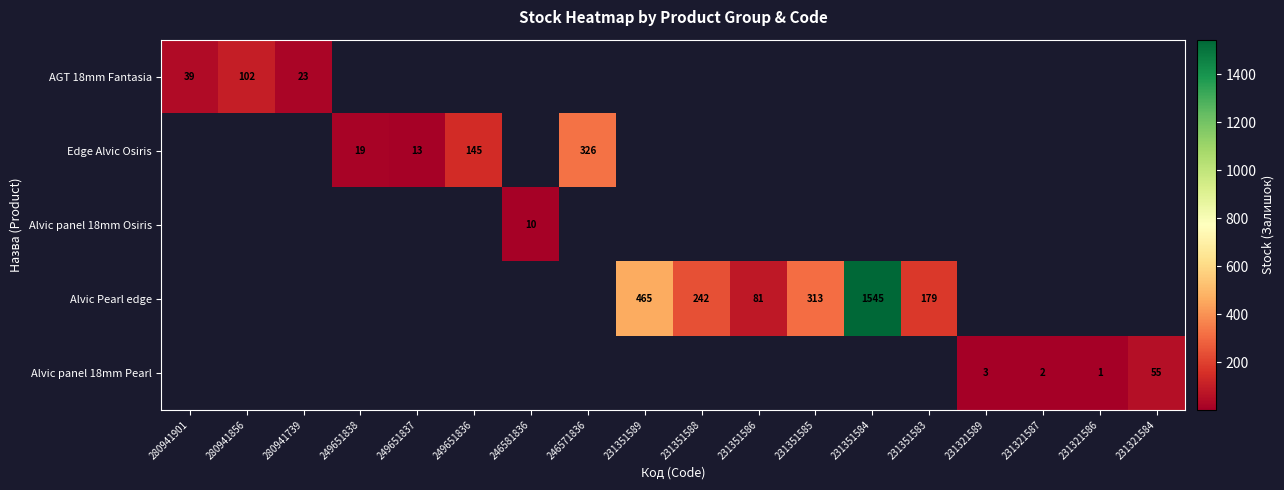

The Alvic Pearl edge series shows 179 at 231351583. True or false?

True